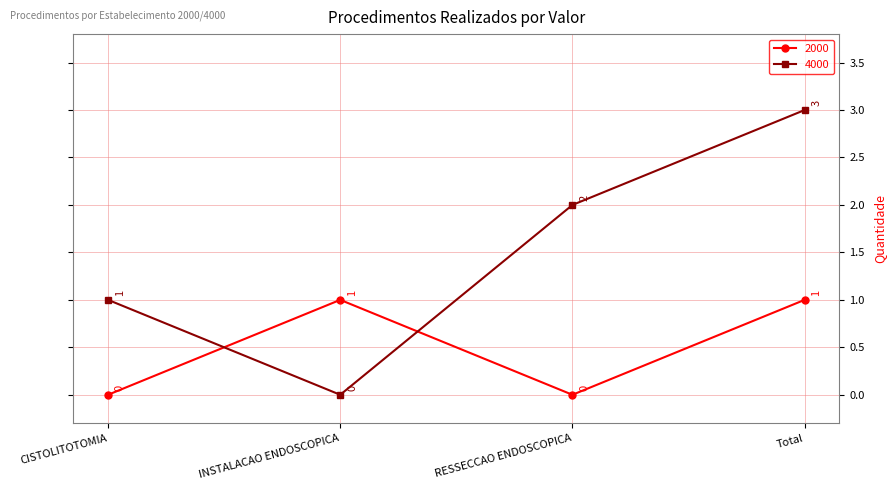

The value of 4000 at CISTOLITOTOMIA is 1. True or false?

True